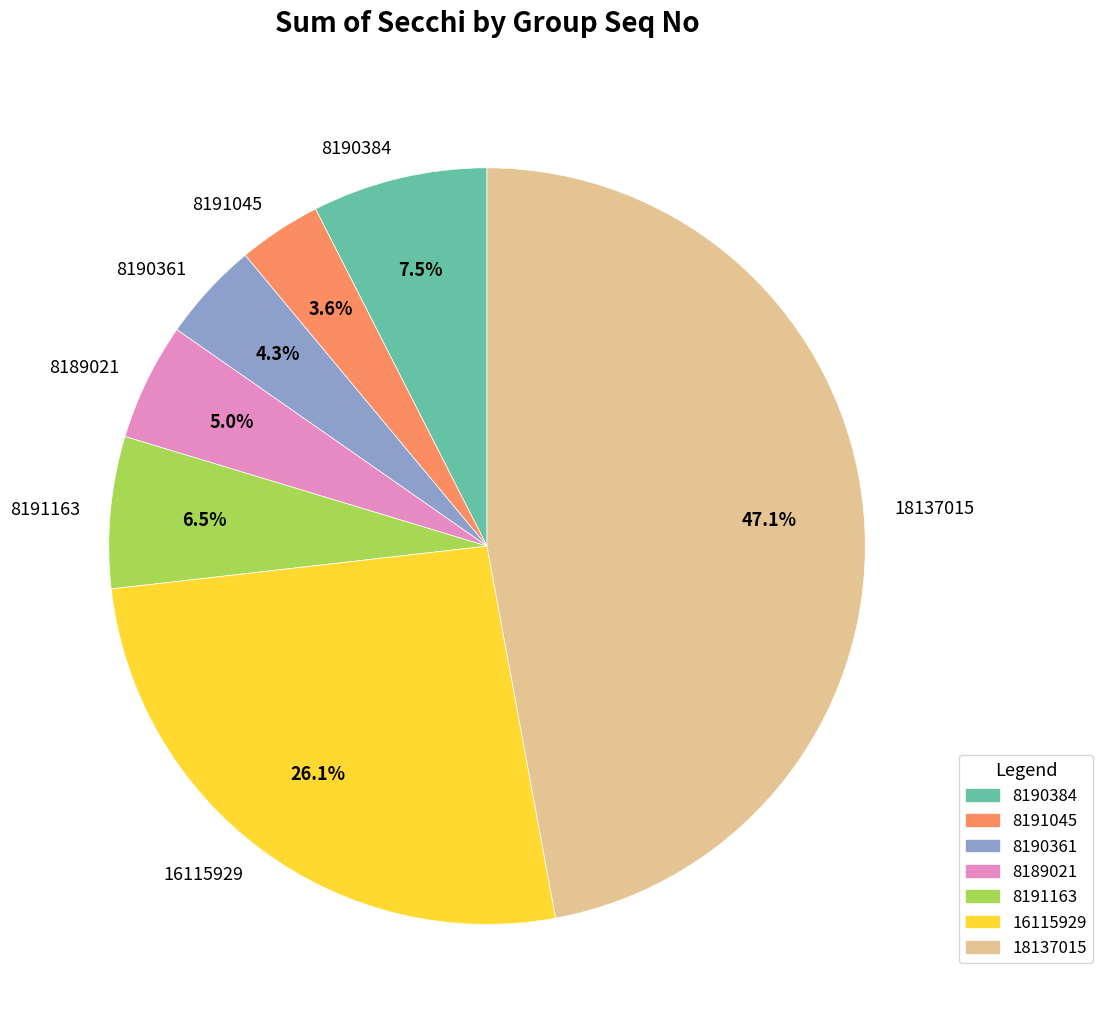

Rank the categories by value from highest to lowest.

18137015, 16115929, 8190384, 8191163, 8189021, 8190361, 8191045